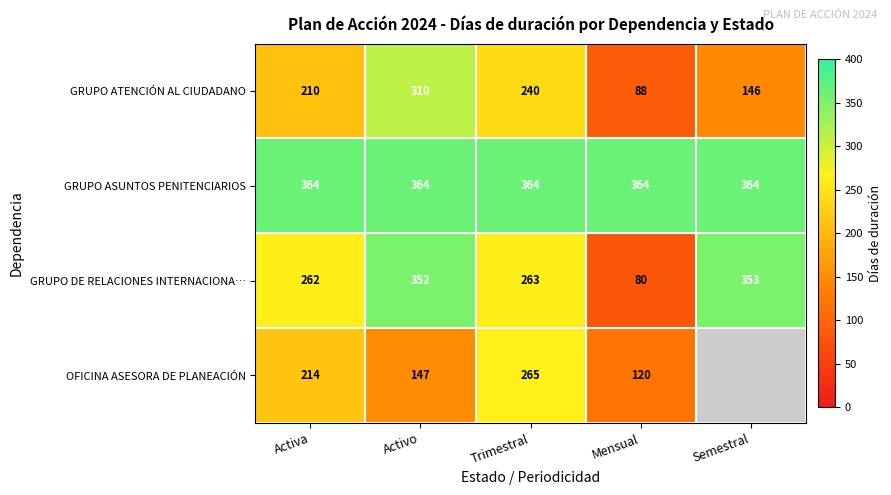

Which category has the highest value across all series?

Activa